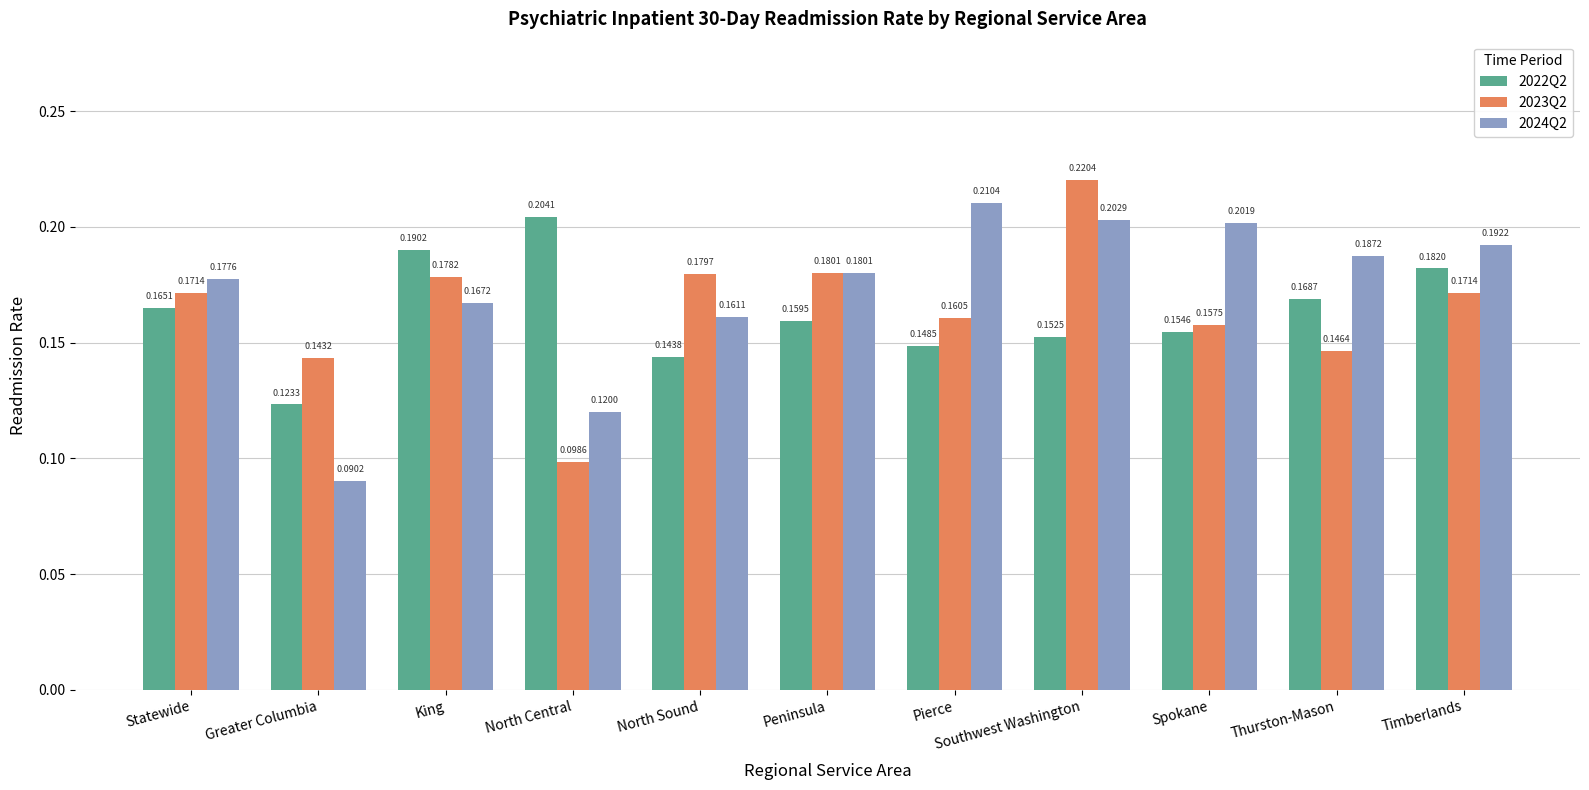

Rank the series by their average value, from lowest to highest.

2022Q2, 2023Q2, 2024Q2